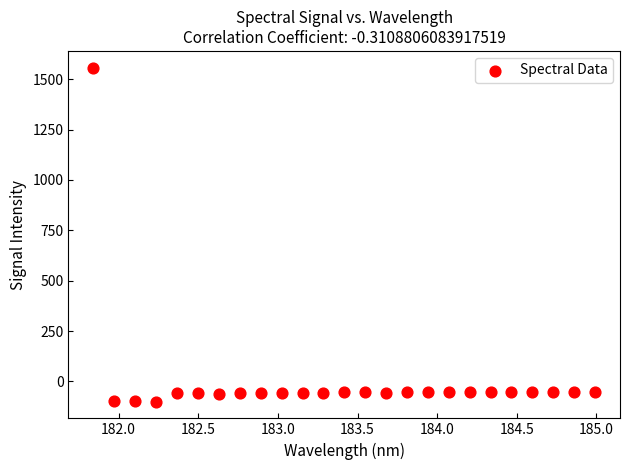

What is the range of Y values (max minus min)?

1657.7